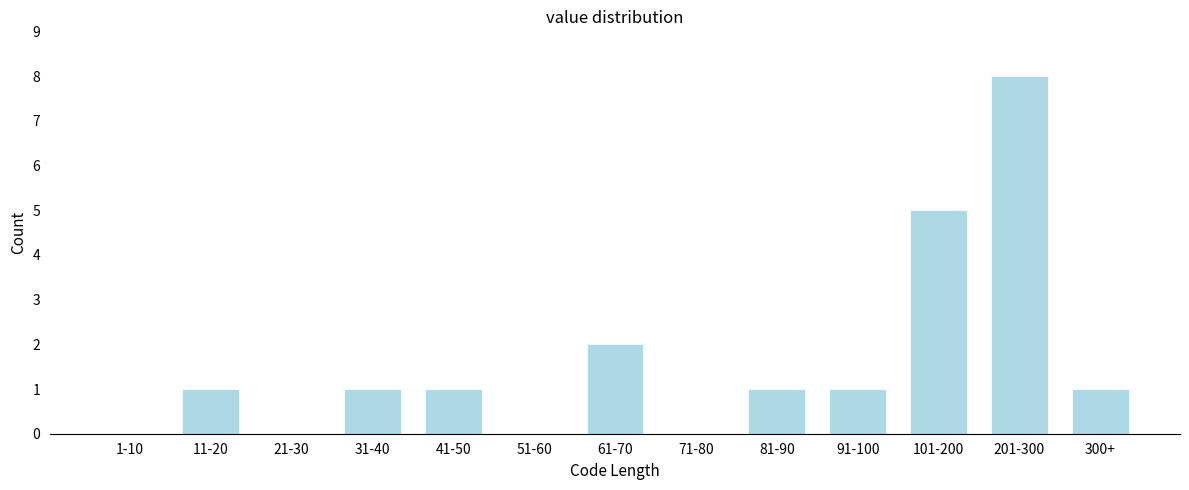

Reading left to right, list all the values displayed in this chart.

1-10=0	11-20=1	21-30=0	31-40=1	41-50=1	51-60=0	61-70=2	71-80=0	81-90=1	91-100=1	101-200=5	201-300=8	300+=1